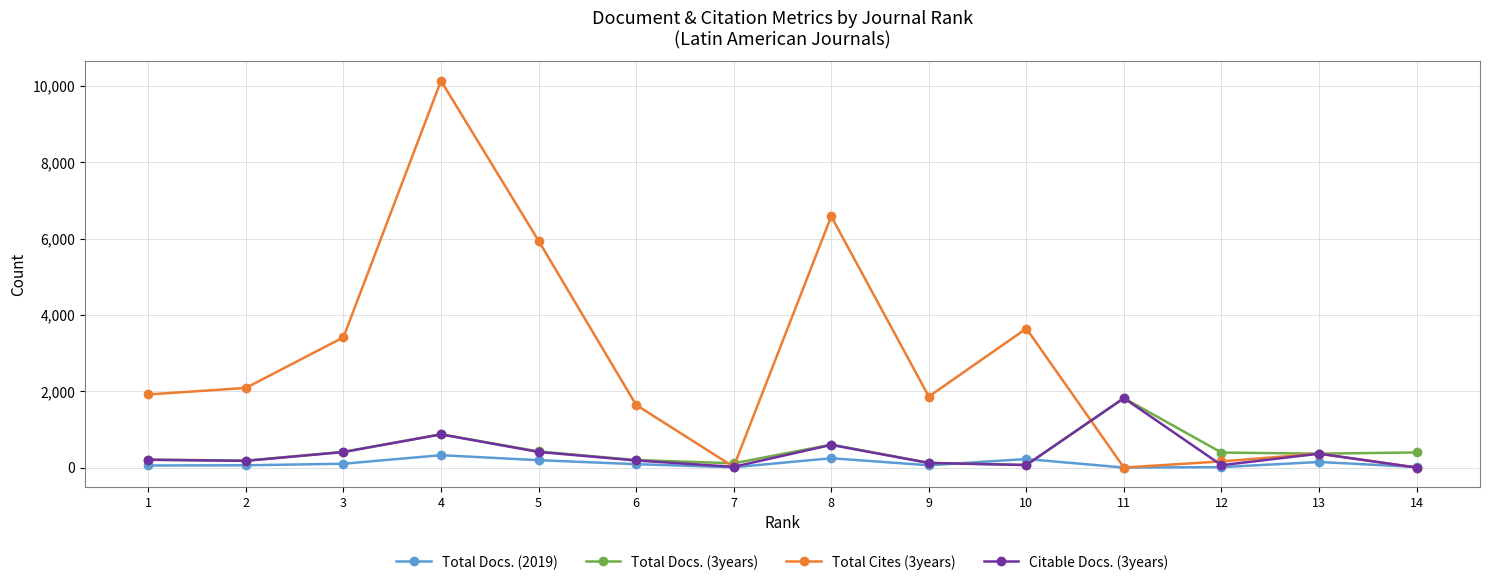

What is the total value across all series at 14?

411